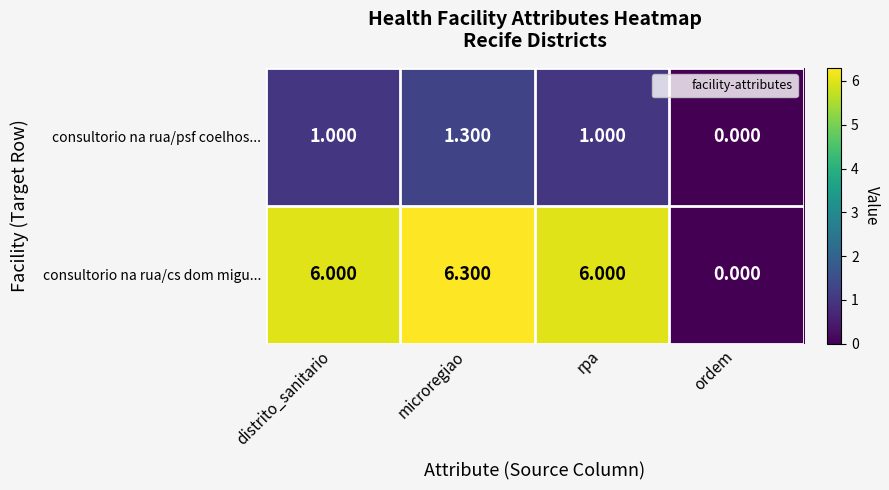

At distrito_sanitario, list the series in order from smallest to largest.

consultorio na rua/psf coelhos..., consultorio na rua/cs dom migu...